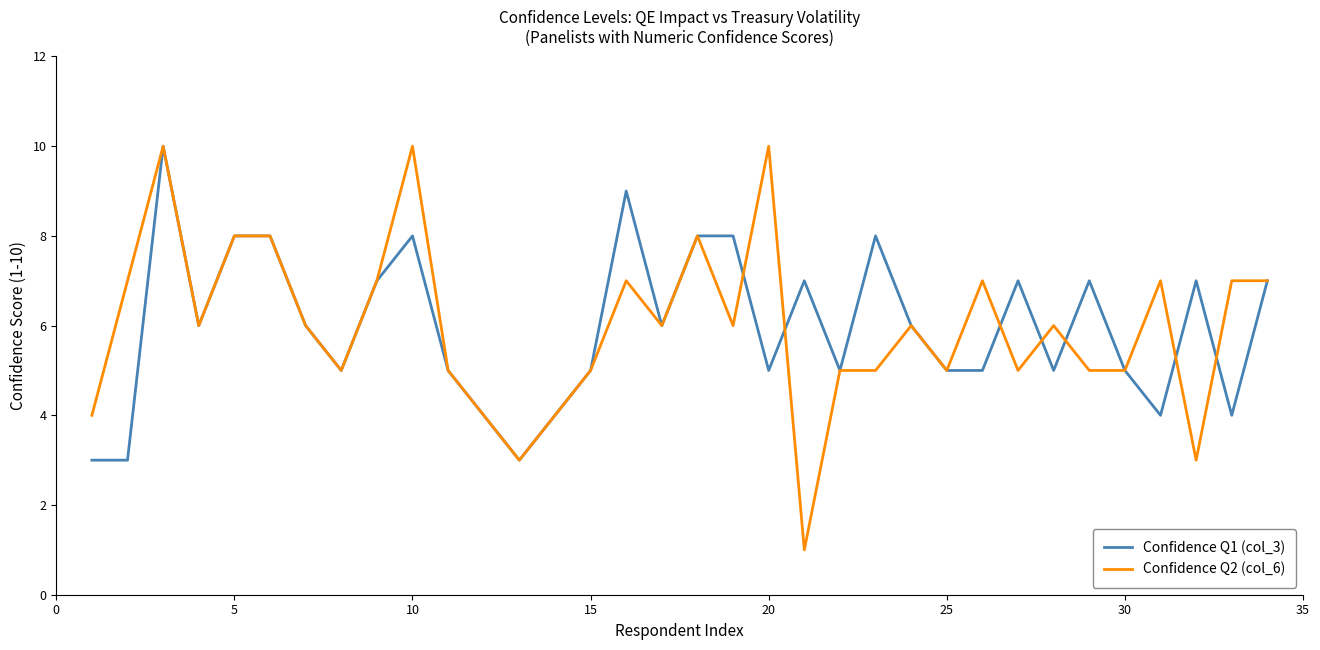

Which series has the widest spread of values?

Confidence Q2 (col_6)